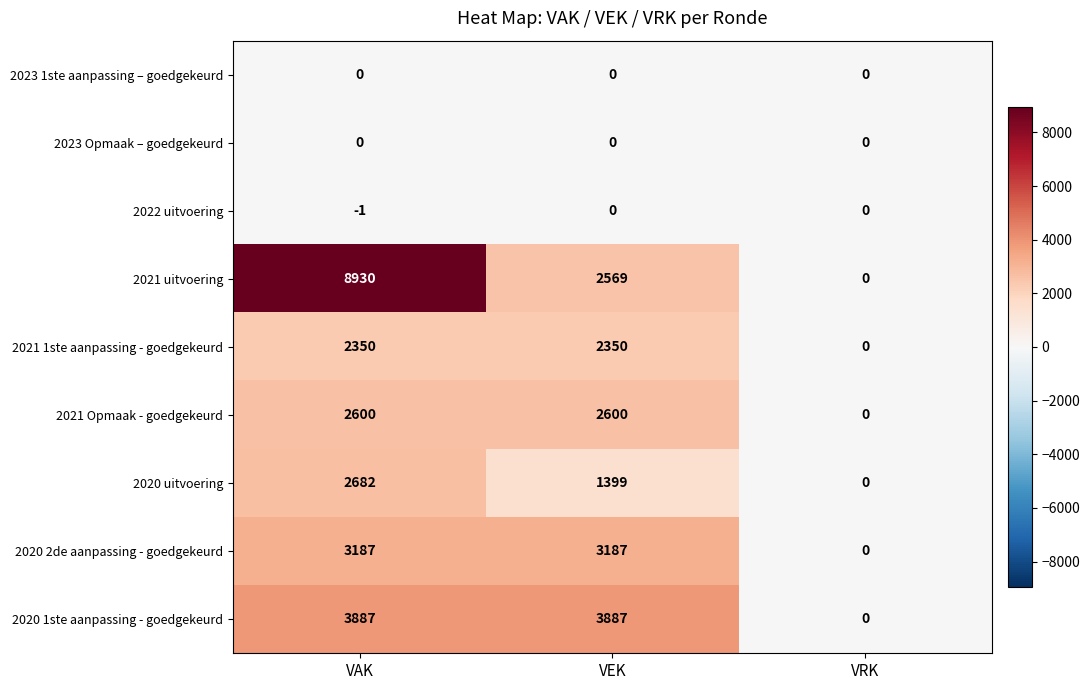

What is the greatest value displayed?

8930